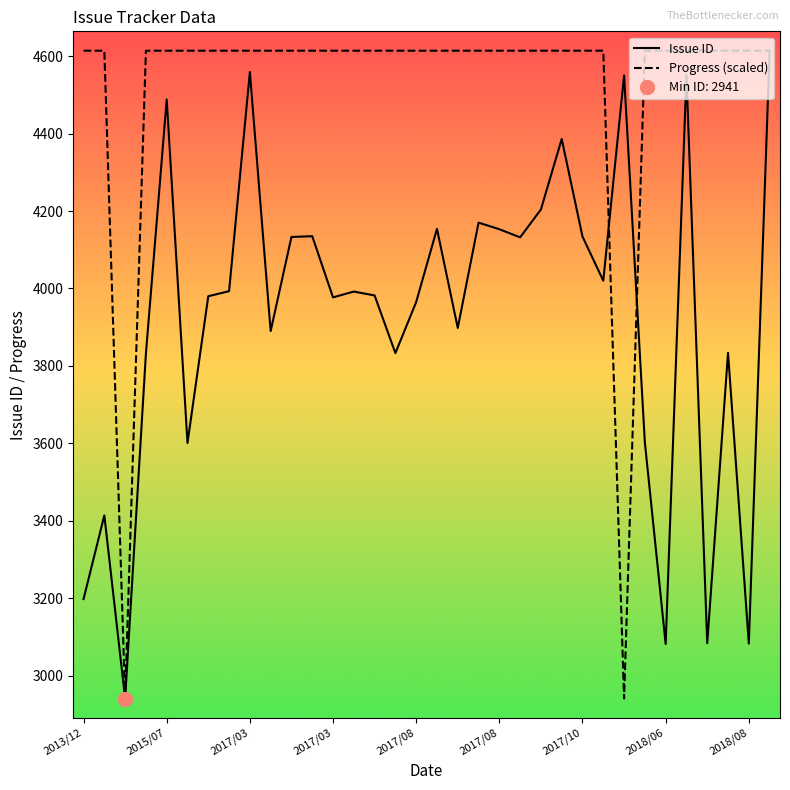

Count the number of categories in the chart.

34